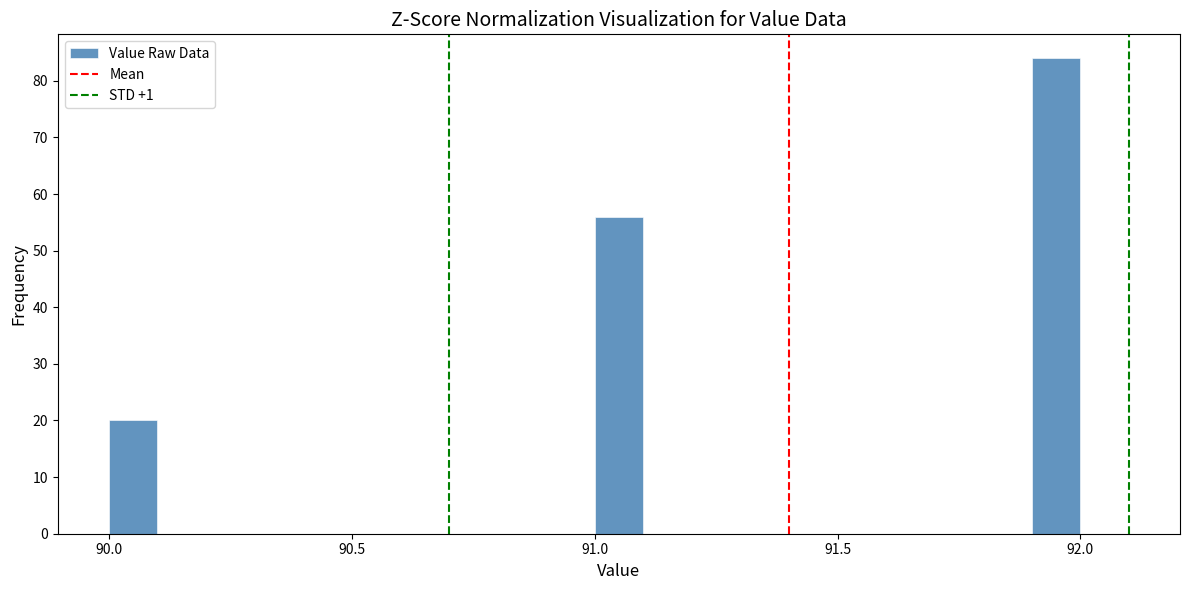

Around what value on the x-axis is the tallest bar? Give the approximate position of its centre, as read against the axis.

91.95